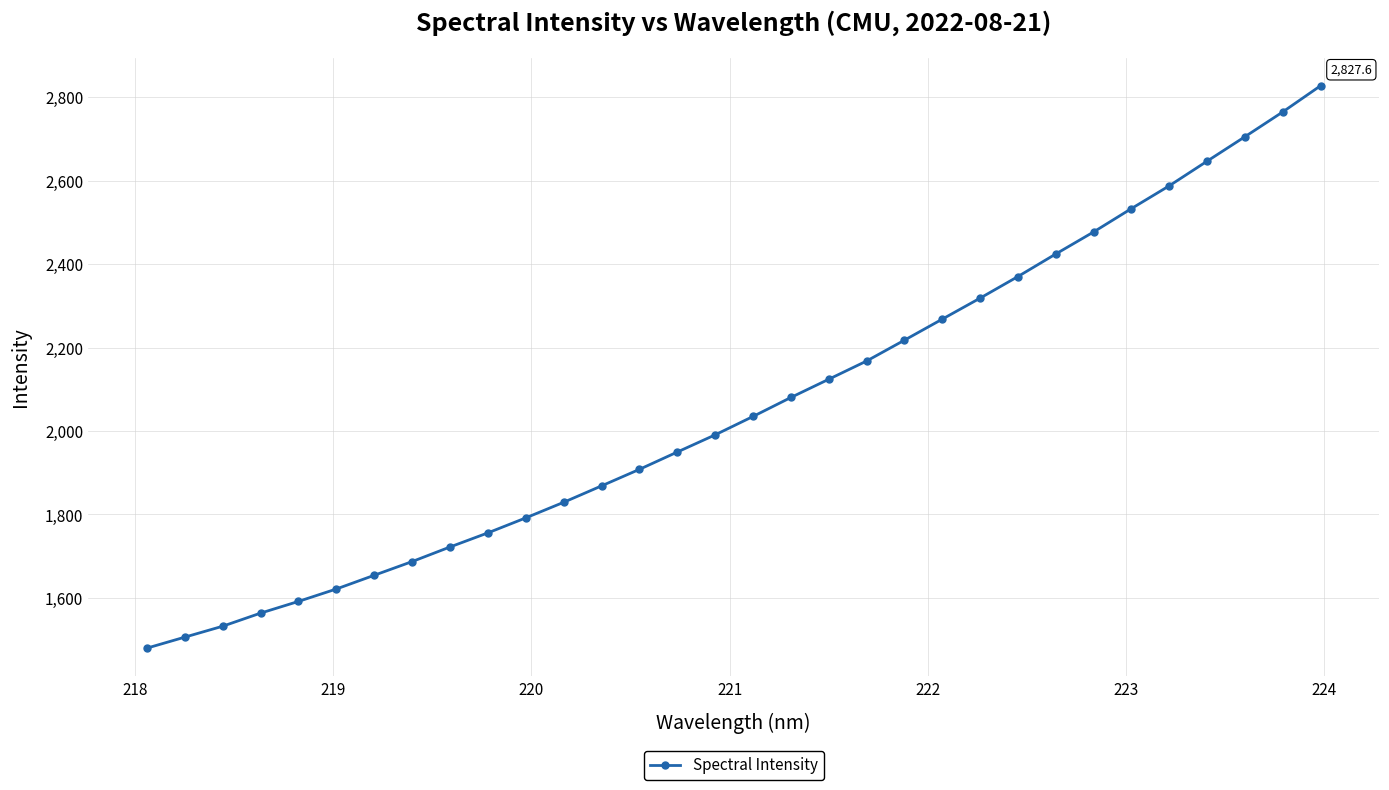

True or false: the data has more than 2 interior local peaks.

False